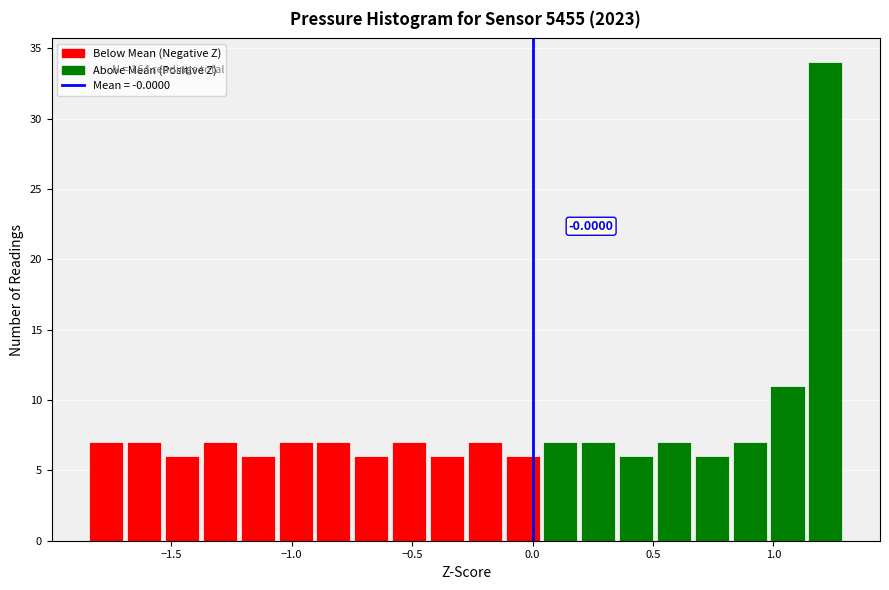

Around what value on the x-axis is the tallest bar? Give the approximate position of its centre, as read against the axis.

1.20